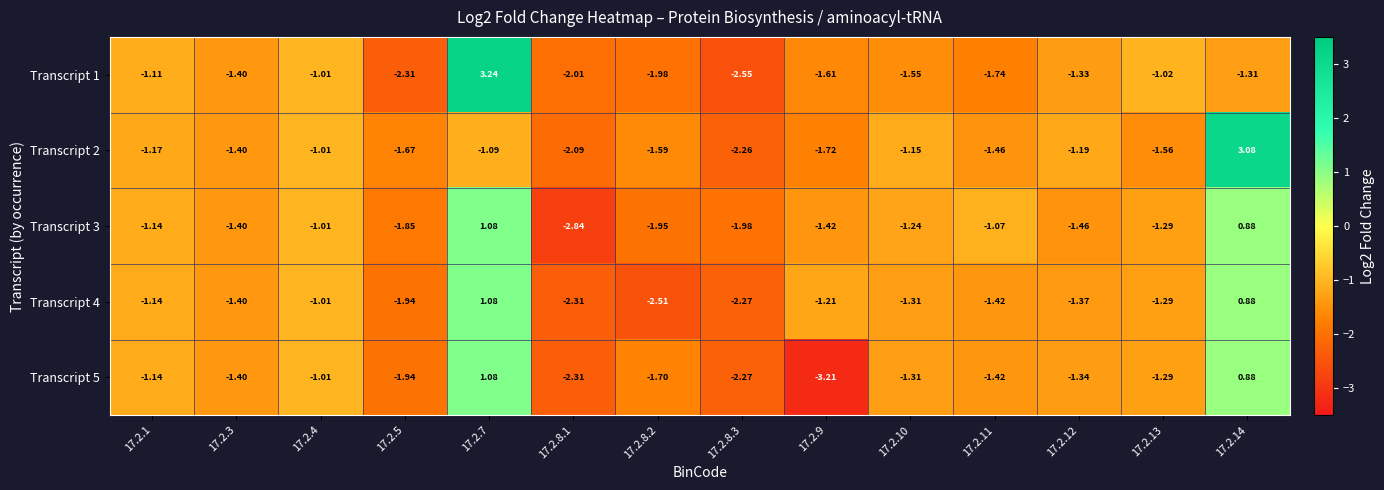

Is the value of Transcript 5 at 17.2.12 greater than the value of Transcript 1 at 17.2.5?

Yes